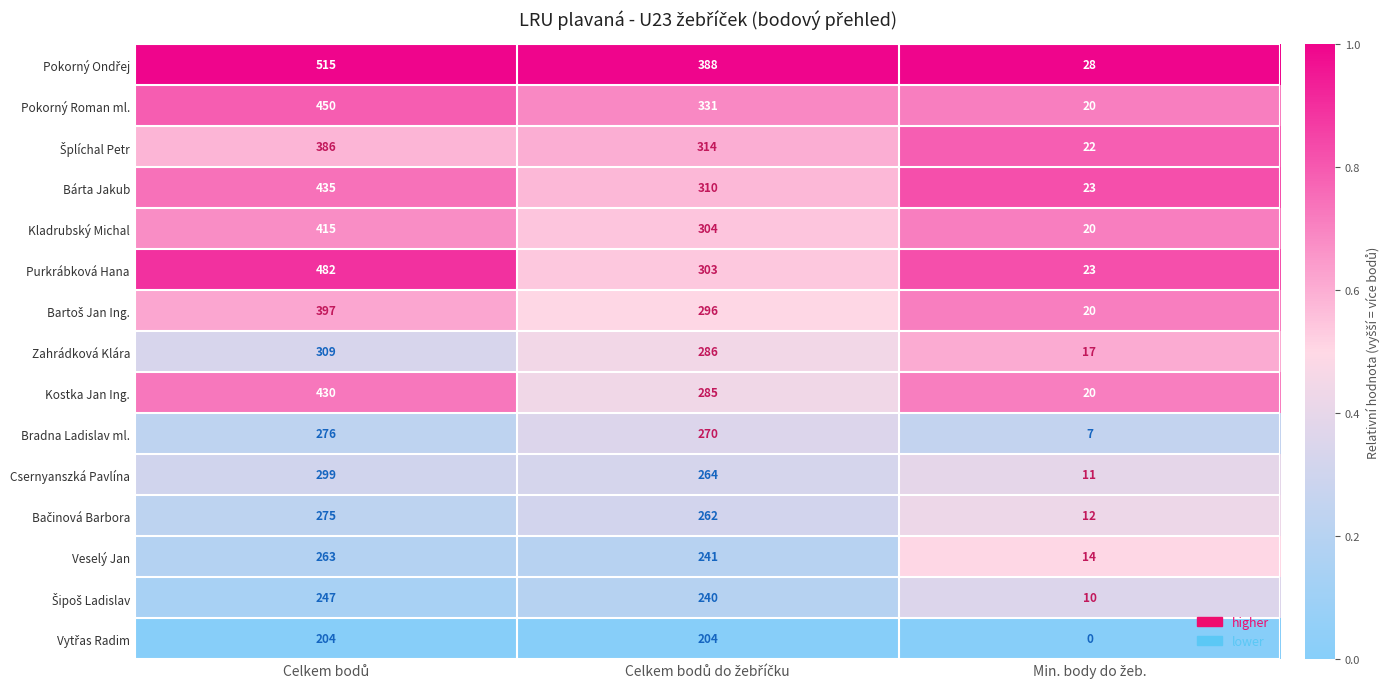

Count the Bárta Jakub values in the range 23 to 435.

3